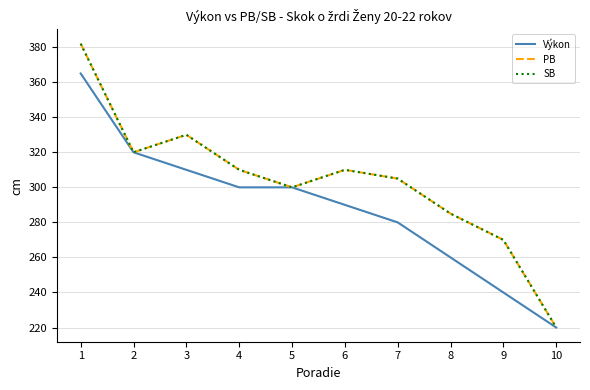

Reading right to left, transcribe all the data shown in this chart.

Výkon: 10=220	9=240	8=260	7=280	6=290	5=300	4=300	3=310	2=320	1=365
PB: 10=220	9=270	8=285	7=305	6=310	5=300	4=310	3=330	2=320	1=382
SB: 10=220	9=270	8=285	7=305	6=310	5=300	4=310	3=330	2=320	1=382